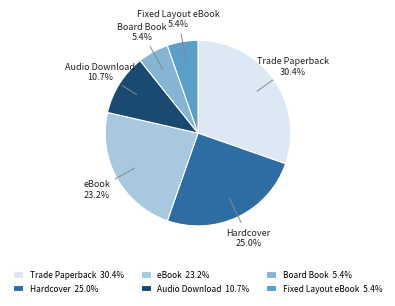

How many slices are in this pie chart?

6